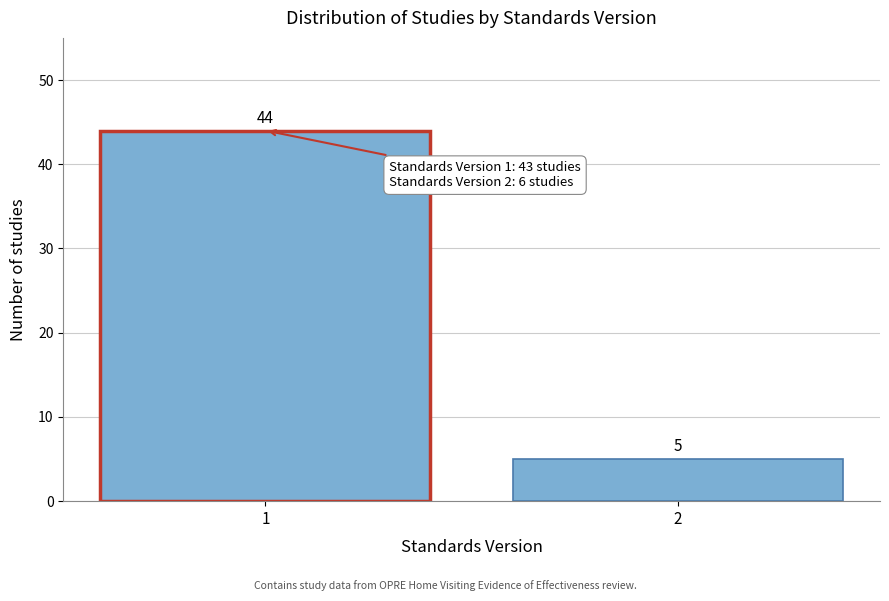

Reading left to right, list all the values displayed in this chart.

44	5